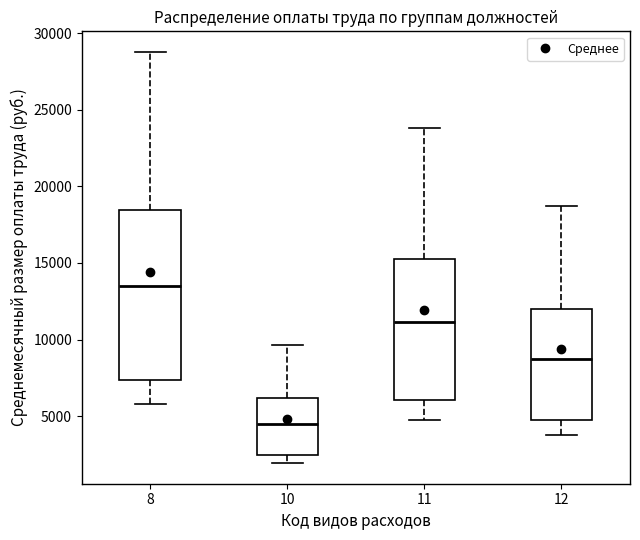

Reading left to right, read every box against the y-axis: the position of its median line, the range the box covers, and the ends of its whiskers. The values are not printed on the chart, so give them approximately, as read against the axis.

8: median 13500, box 7500 to 18500, whiskers 6000 to 29000
10: median 4500, box 2500 to 6000, whiskers 2000 to 9500
11: median 11000, box 6000 to 15000, whiskers 5000 to 24000
12: median 9000, box 5000 to 12000, whiskers 4000 to 18500